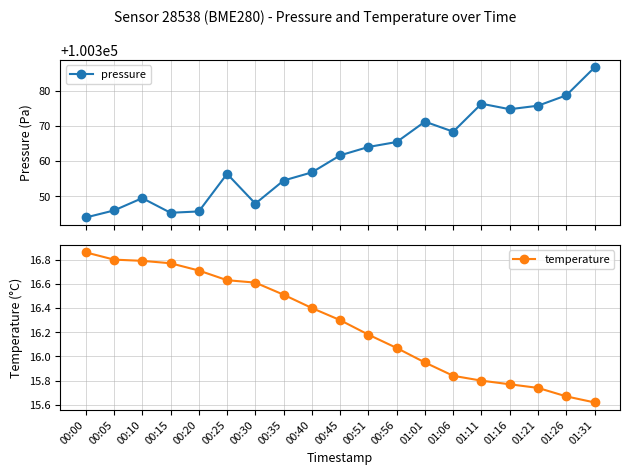

Which series changed the most between 00:25 and 00:35?

pressure